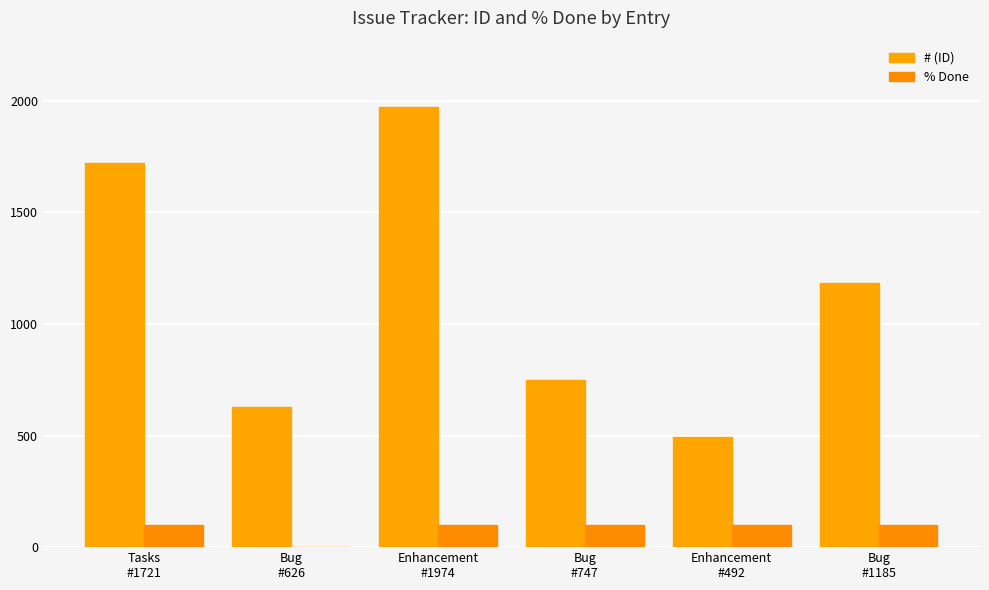

At which label does # (ID) first exceed 1185?

Tasks
#1721